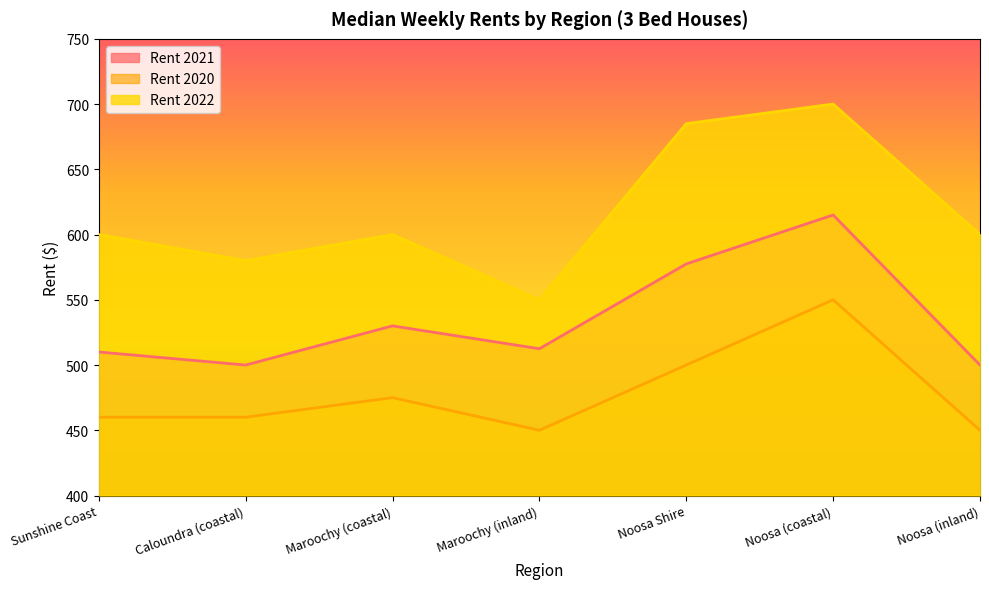

Is it true that Rent 2020 equals 500.0 at Noosa Shire?

True